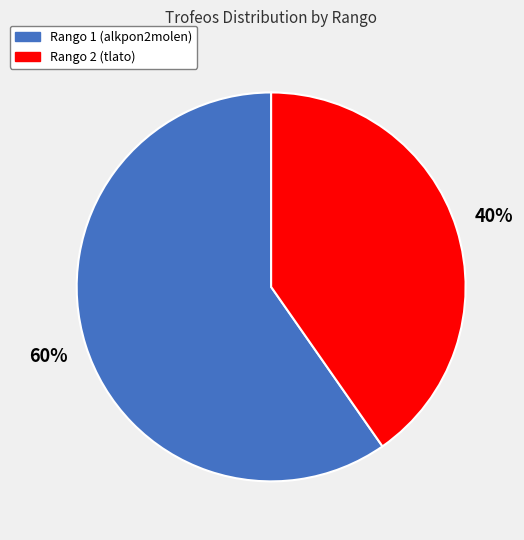

Does any single category account for the majority?

Yes